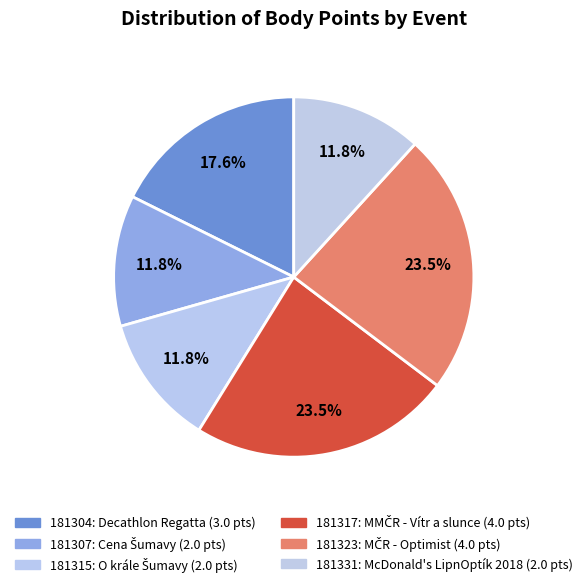

What percentage is the 181323 slice, to the nearest percent?

24%